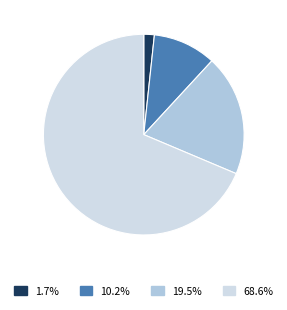

To the nearest percent, what is the average slice percentage?

25%